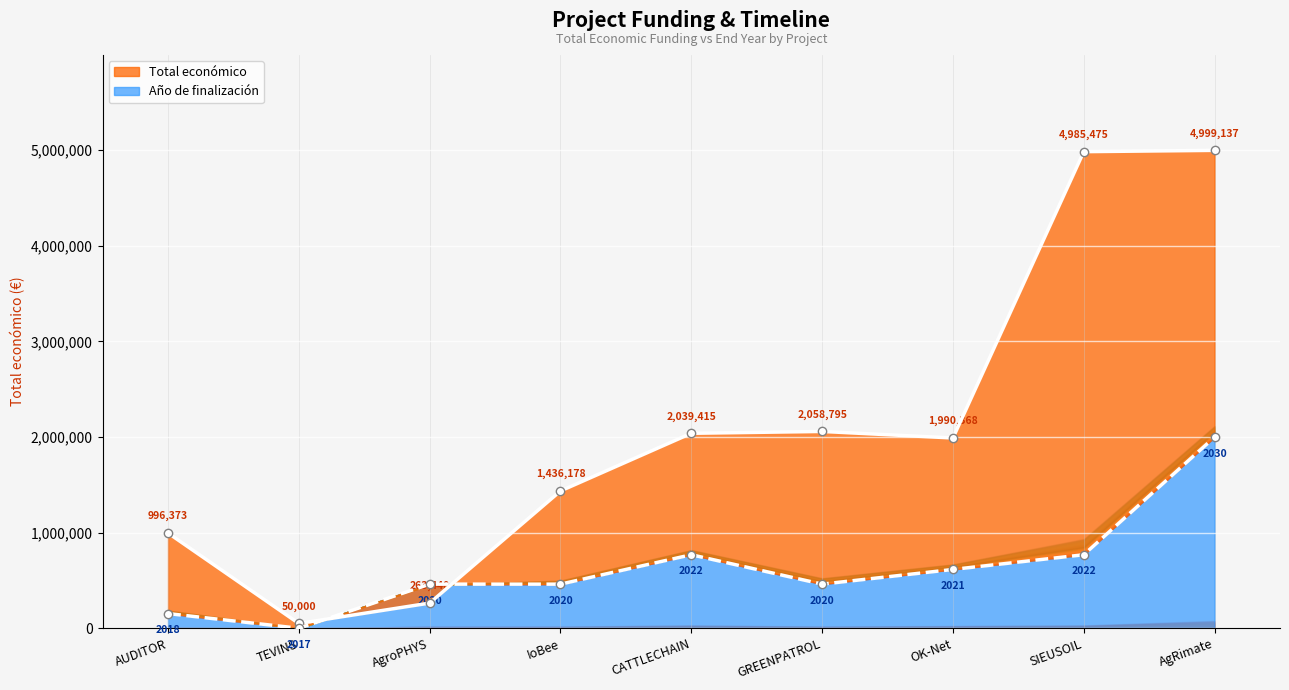

The value of Total económico (line) at CATTLECHAIN is 2039415.0. True or false?

True